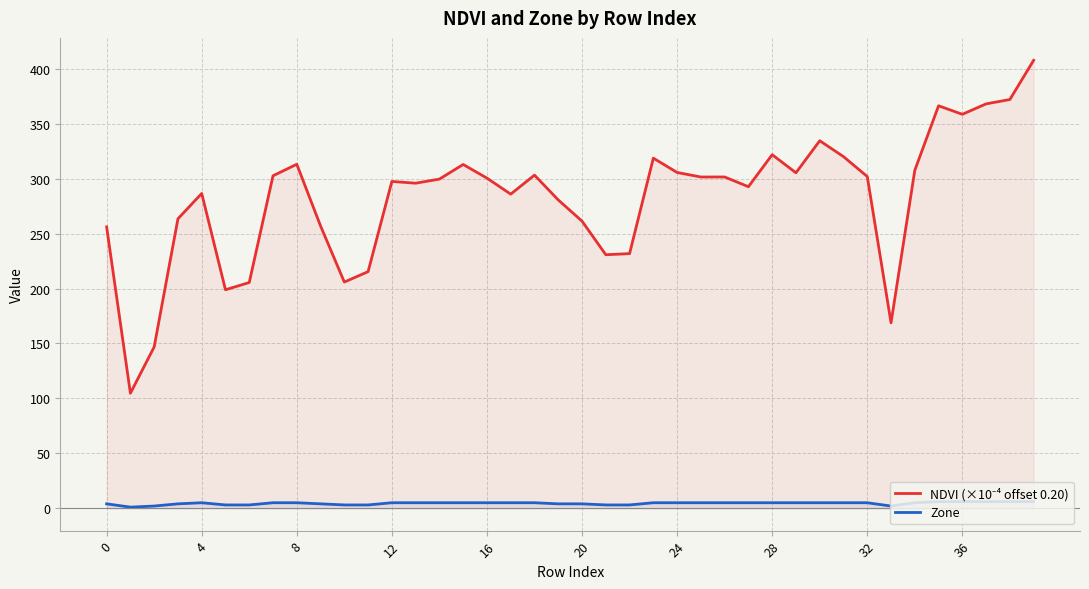

What is the label of the 20th point from the left?

19